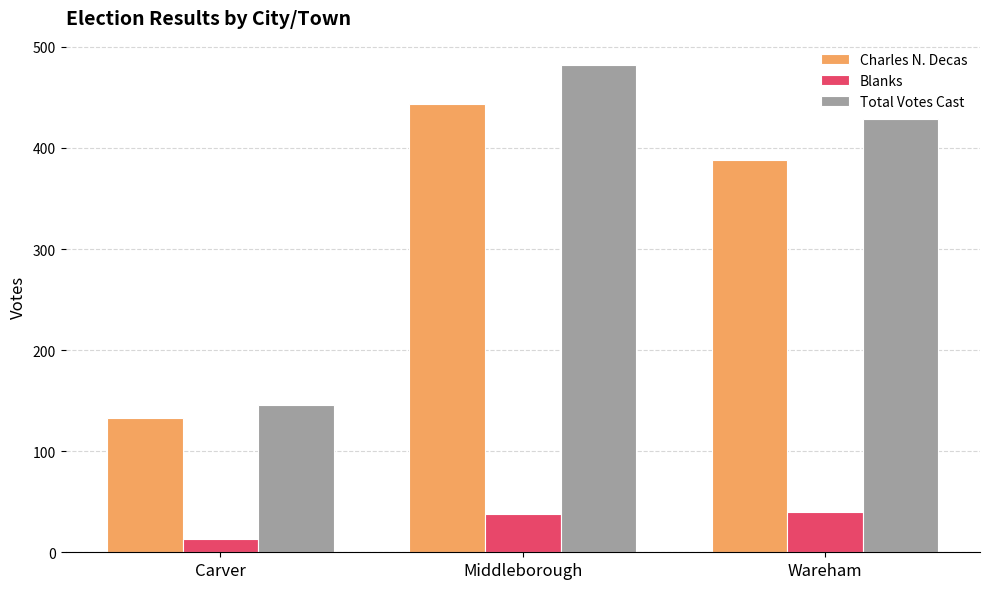

What is the difference between the highest and lowest values at Middleborough?

444